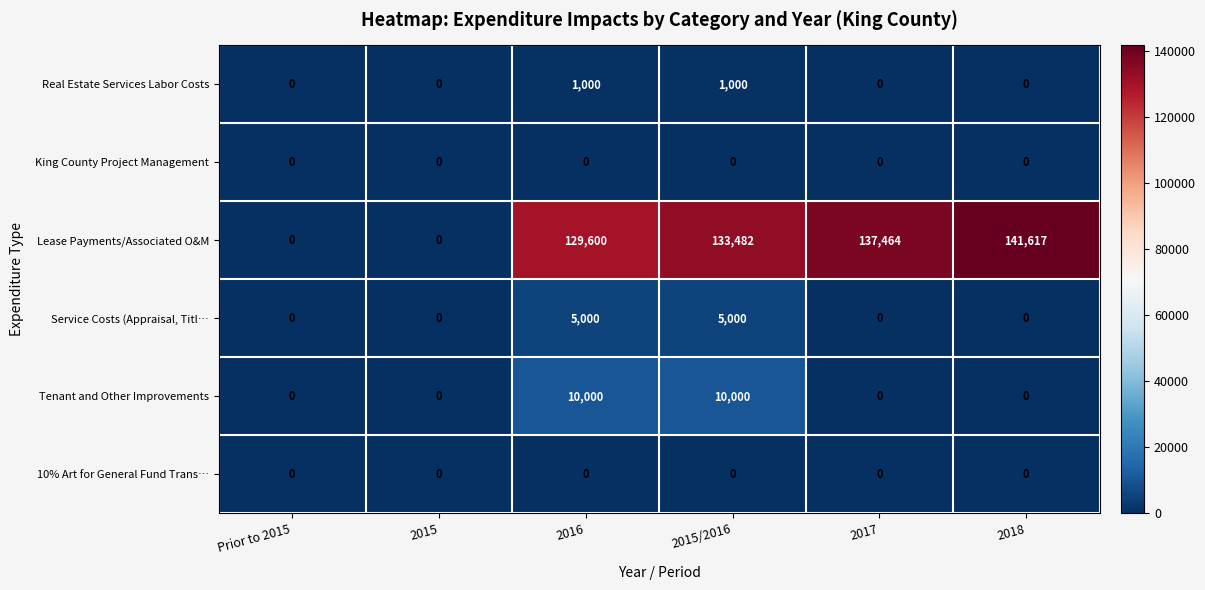

True or false: Tenant and Other Improvements has a value of 0 at 2018.

True